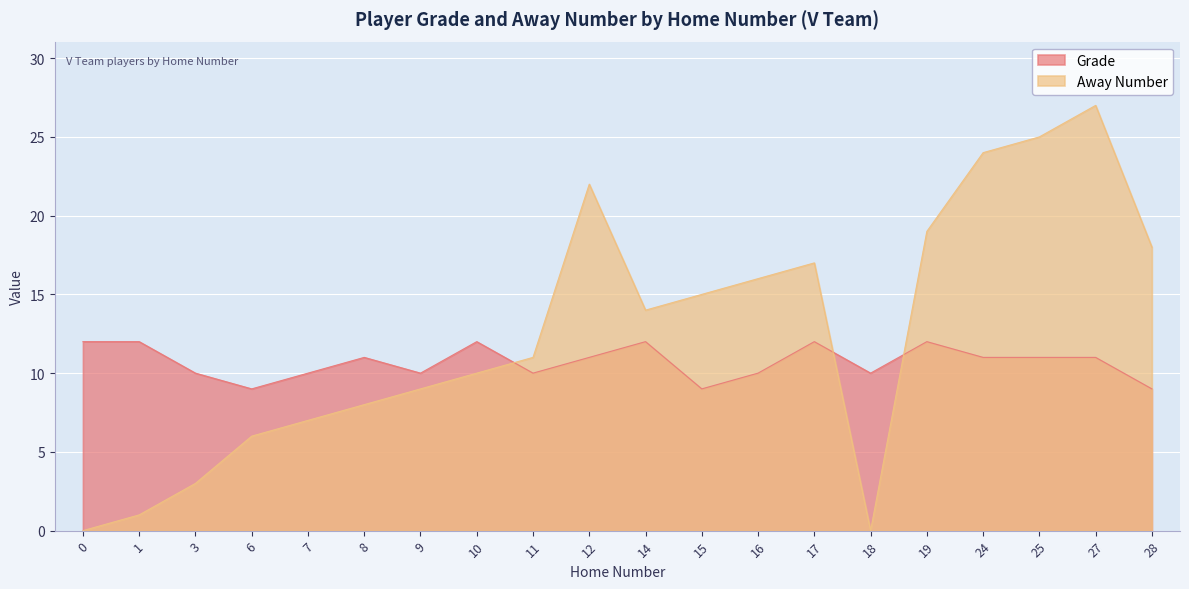

How many lines are shown in the chart?

2